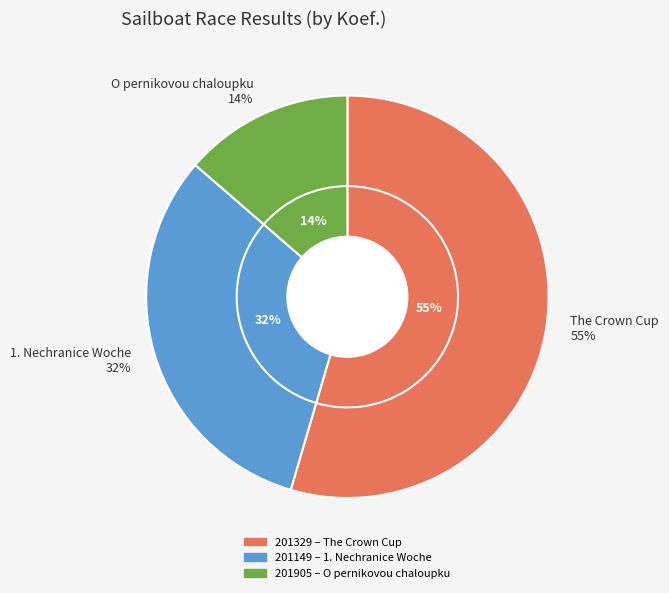

Is there any slice that represents more than half of the pie?

Yes